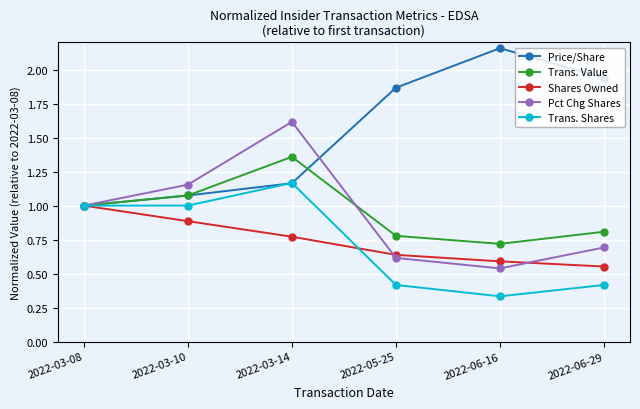

Is the value of Shares Owned at 2022-05-25 greater than the value of Trans. Shares at 2022-05-25?

Yes